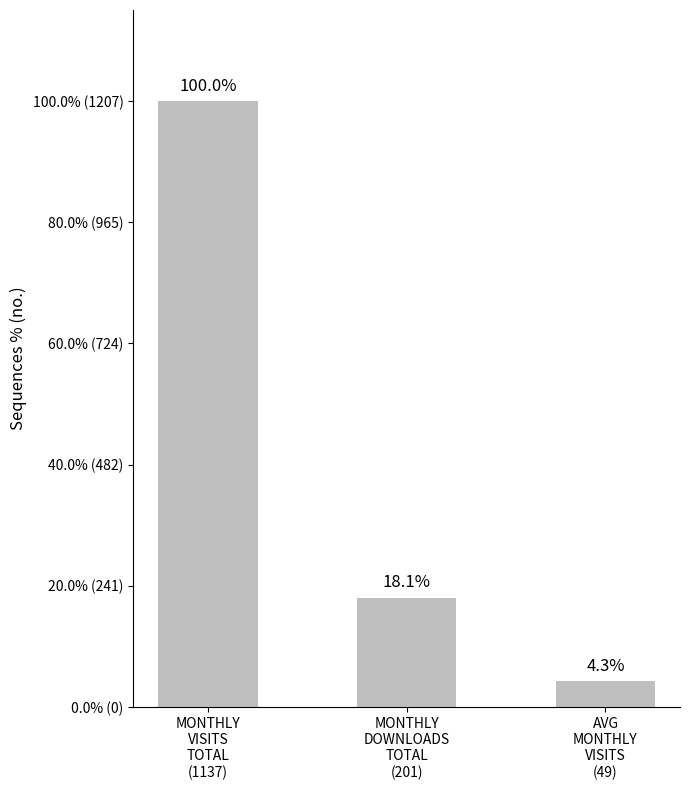

What is the label of the 1st bar from the left?

MONTHLY
VISITS
TOTAL
(1137)